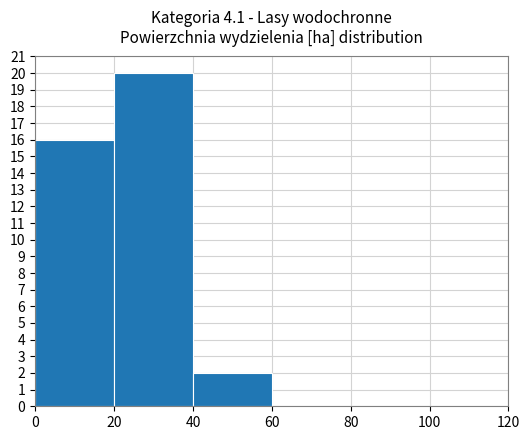

What is the sum of all values?

38